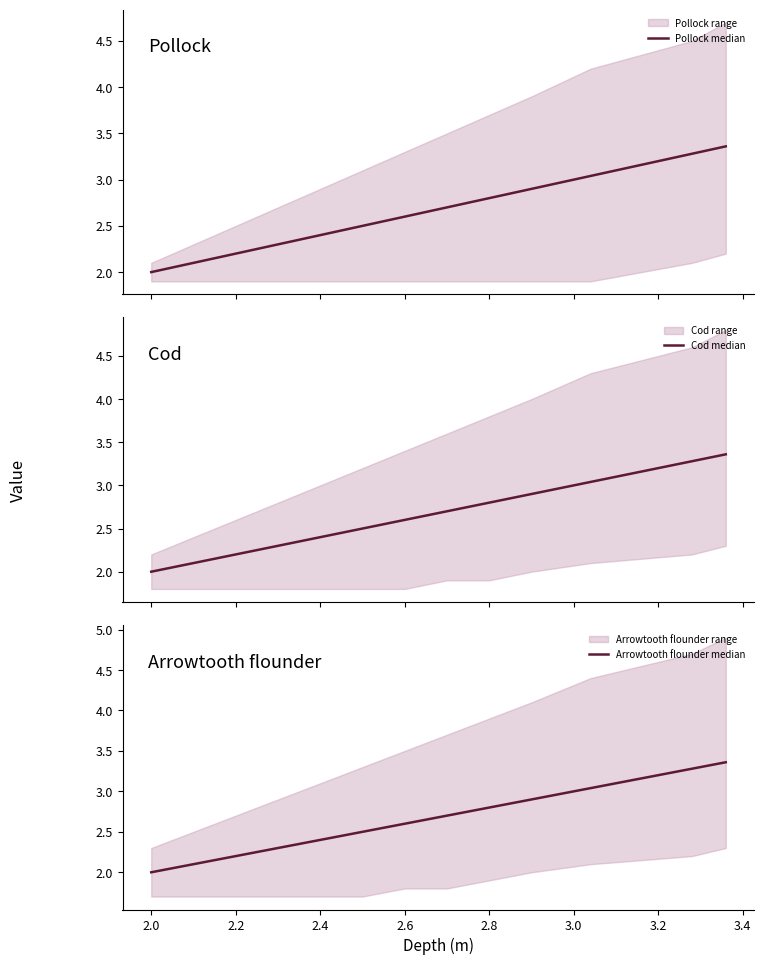

Is it true that Cod median equals 2.0 at 12?

False